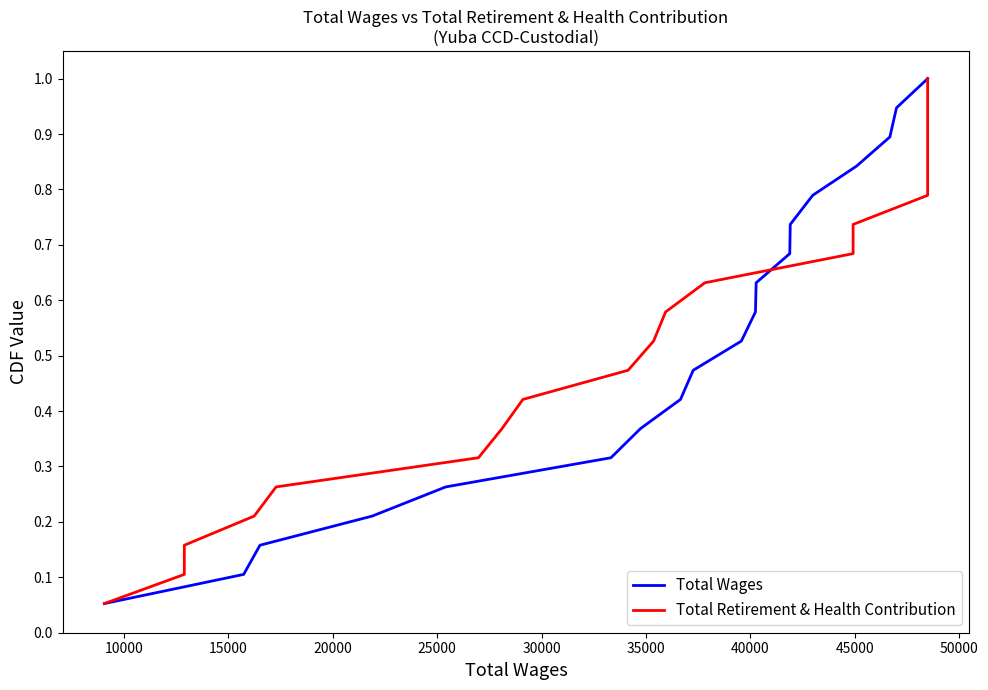

How many lines are shown in the chart?

2